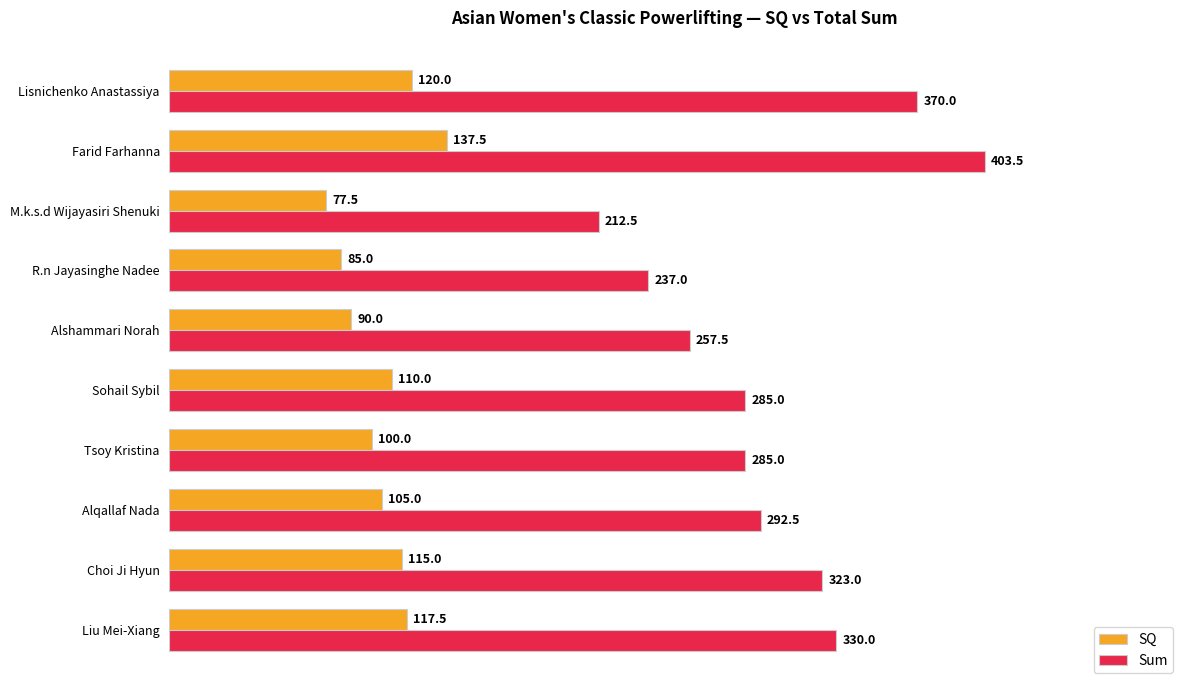

What is the greatest value displayed?

403.5